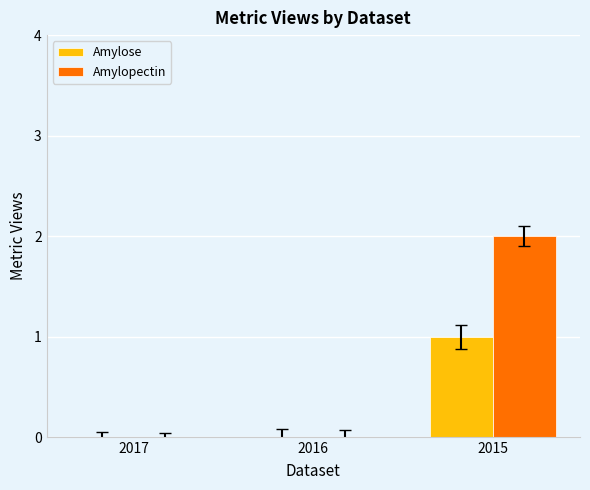

Count the Amylose values in the range 0 to 1.

3